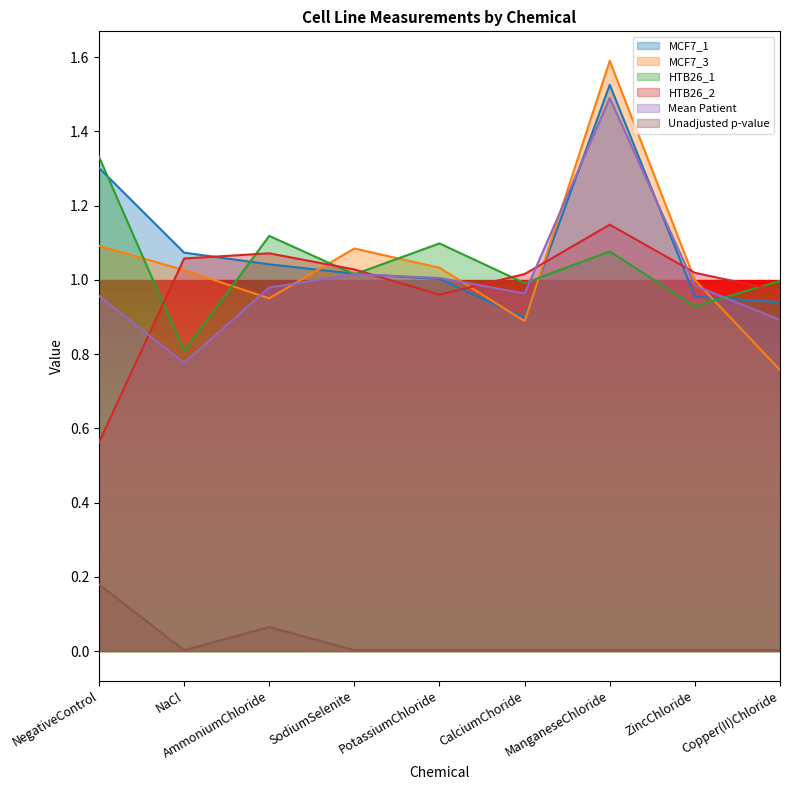

At which category is the sum across all series the highest?

ManganeseChloride